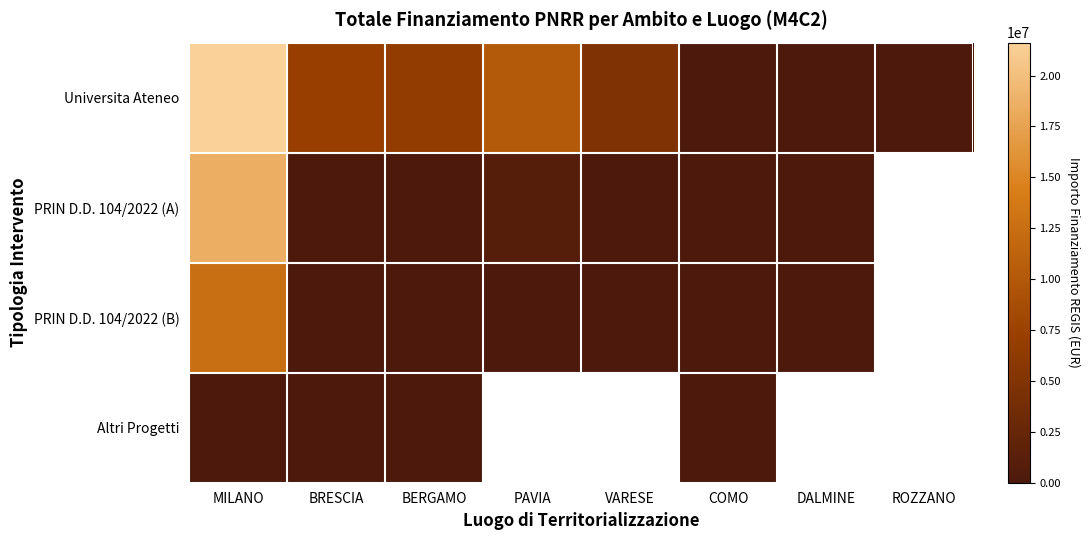

What is the spread (max minus min) of values at DALMINE?

50017.5